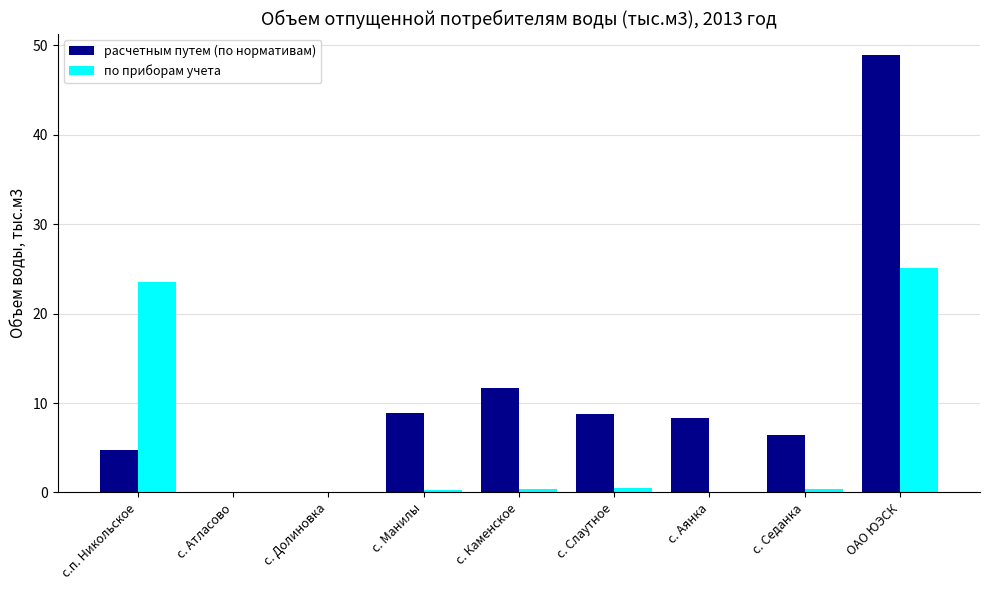

At which category is the sum across all series the highest?

ОАО ЮЭСК